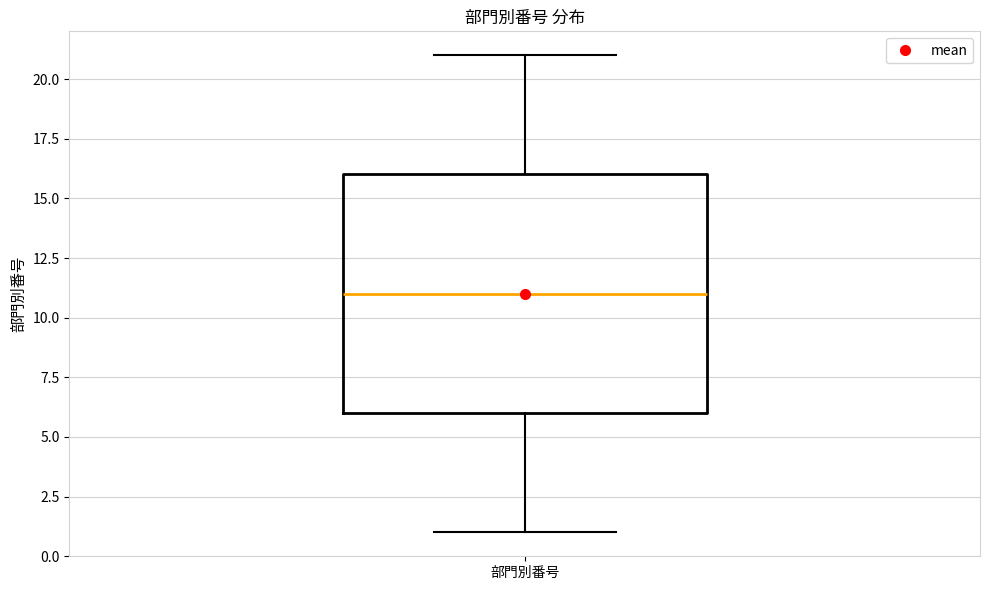

Where does the lower whisker of the box for 部門別番号 end on the y-axis? The values are not printed on the chart, so give them approximately, as read against the axis.

1